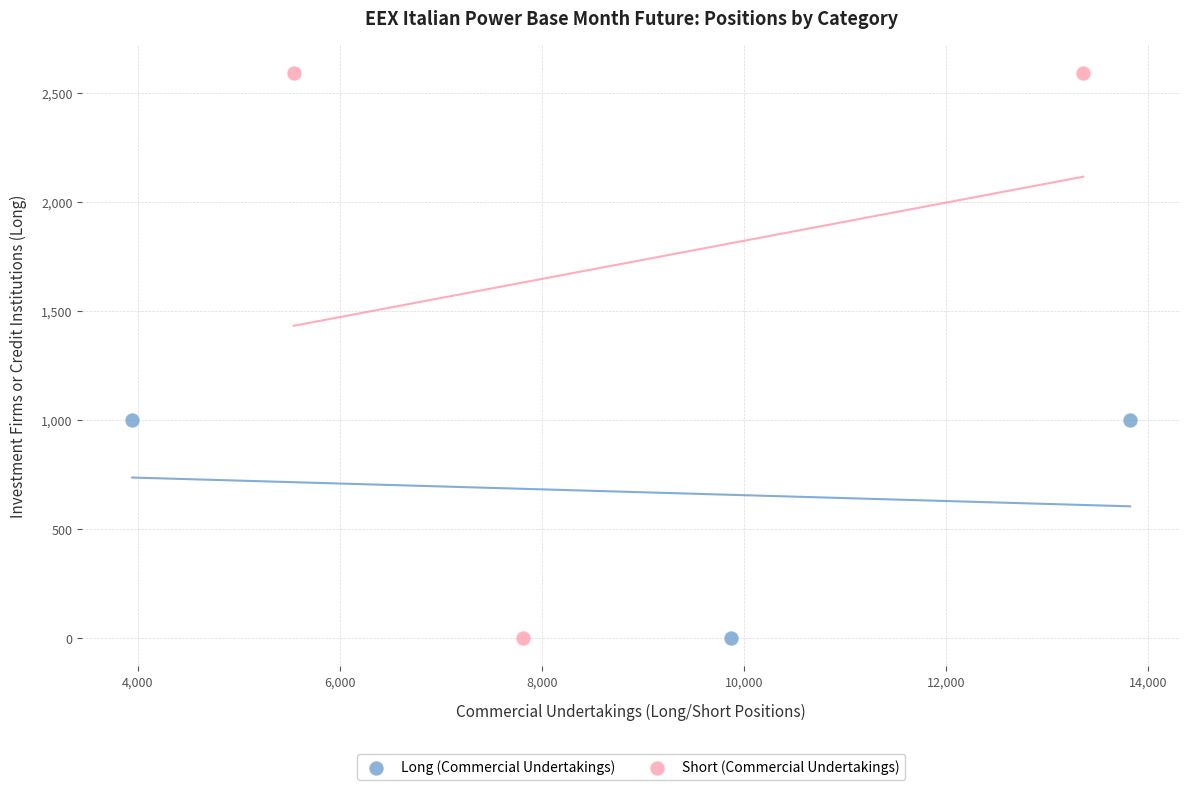

Which series has the widest spread of Y values?

Short (Commercial Undertakings)